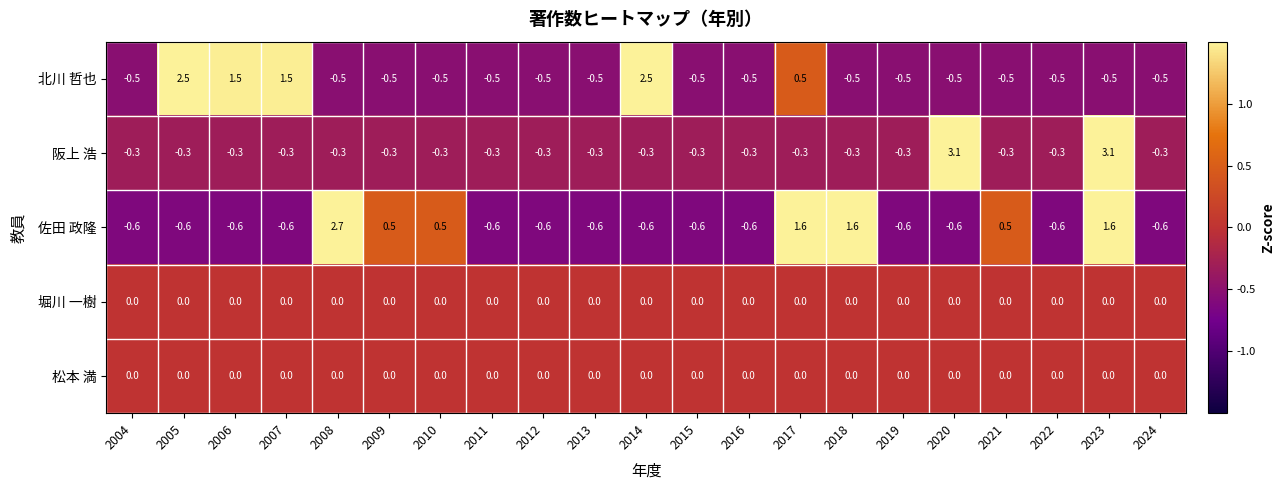

At which category is the sum across all series the highest?

2023